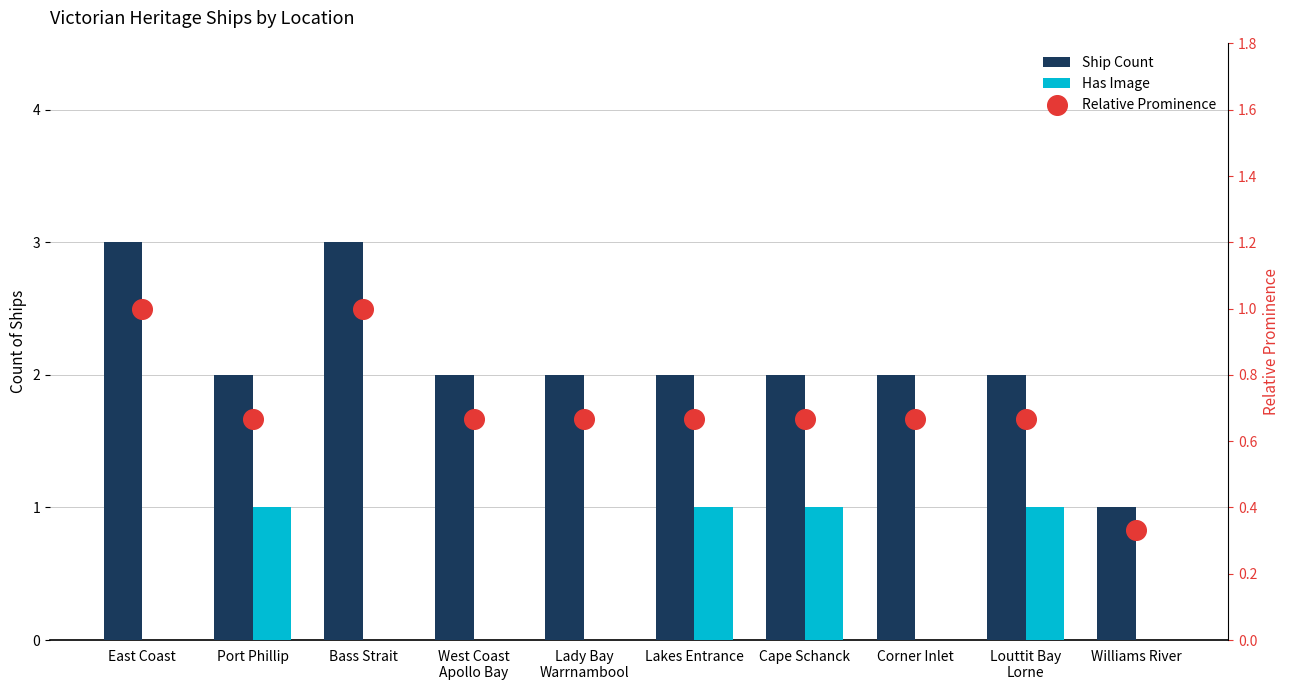

What are all the series names shown in the legend?

Ship Count, Has Image, Relative Prominence